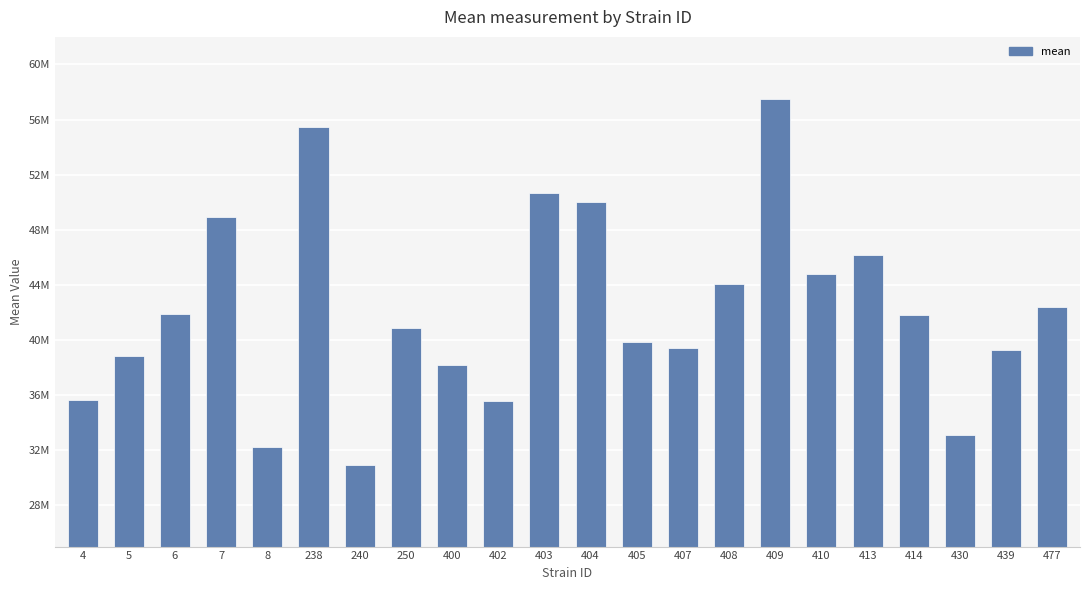

List the labels in order of value, largest first.

409, 238, 403, 404, 7, 413, 410, 408, 477, 6, 414, 250, 405, 407, 439, 5, 400, 4, 402, 430, 8, 240